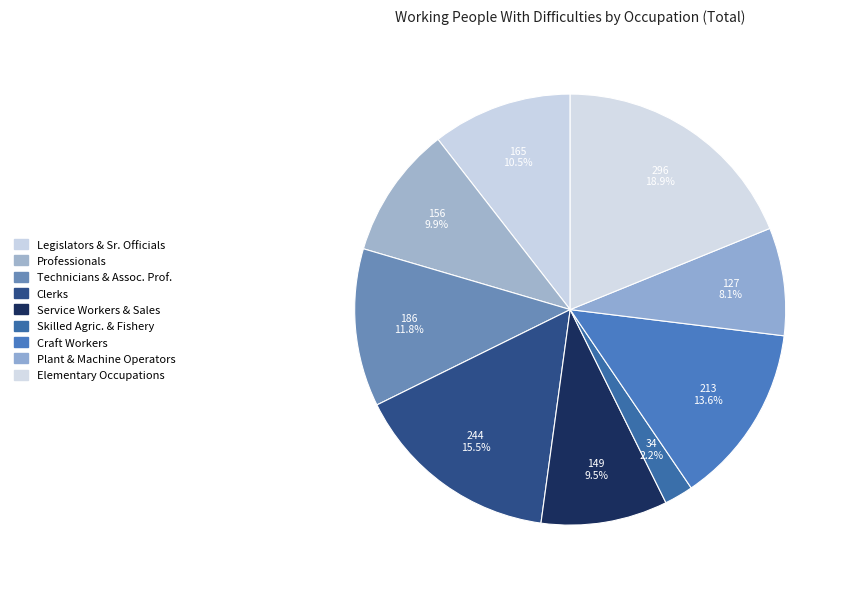

Which slice is the smallest?

Skilled Agric. & Fishery